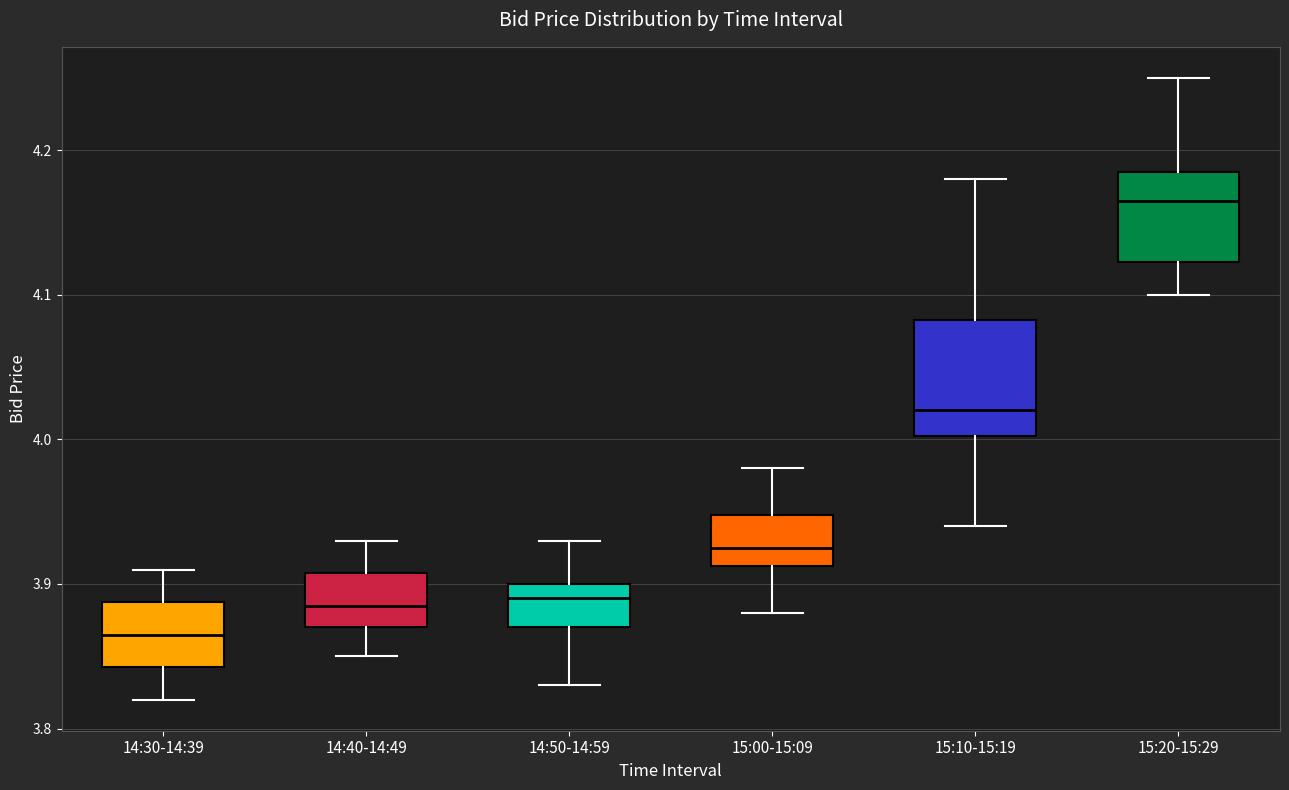

Which box is the tallest, from its lower edge to its upper edge?

15:10-15:19